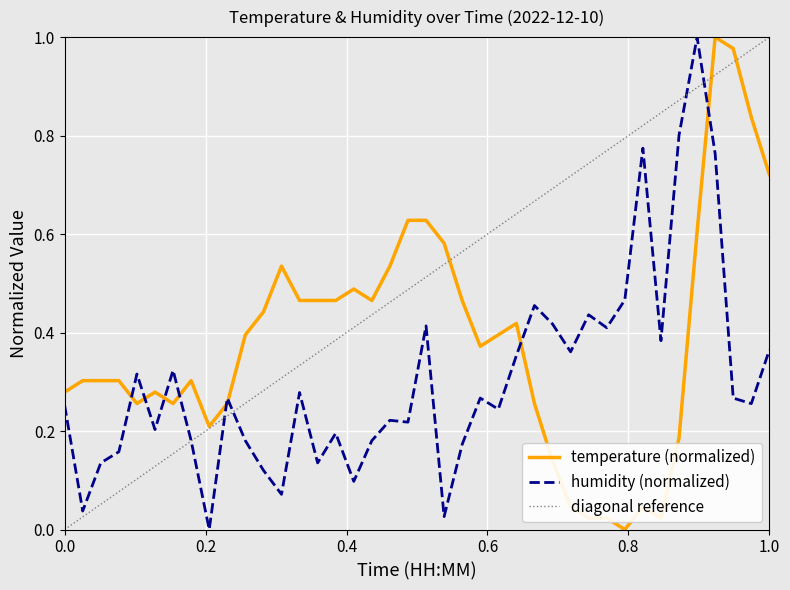

Reading left to right, transcribe all the data shown in this chart.

temperature: 0.3	0.3	0.3	0.3	0.3	0.3	0.3	0.3	0.2	0.3	0.4	0.4	0.5	0.5	0.5	0.5	0.5	0.5	0.5	0.6	0.6	0.6	0.5	0.4	0.4	0.4	0.3	0.1	0.0	0.0	0.0	0.0	0.0	0.0	0.2	0.6	1.0	1.0	0.8	0.7
humidity: 0.3	0.0	0.1	0.2	0.3	0.2	0.3	0.2	0.0	0.3	0.2	0.1	0.1	0.3	0.1	0.2	0.1	0.2	0.2	0.2	0.4	0.0	0.2	0.3	0.2	0.4	0.5	0.4	0.4	0.4	0.4	0.5	0.8	0.4	0.8	1.0	0.8	0.3	0.3	0.4